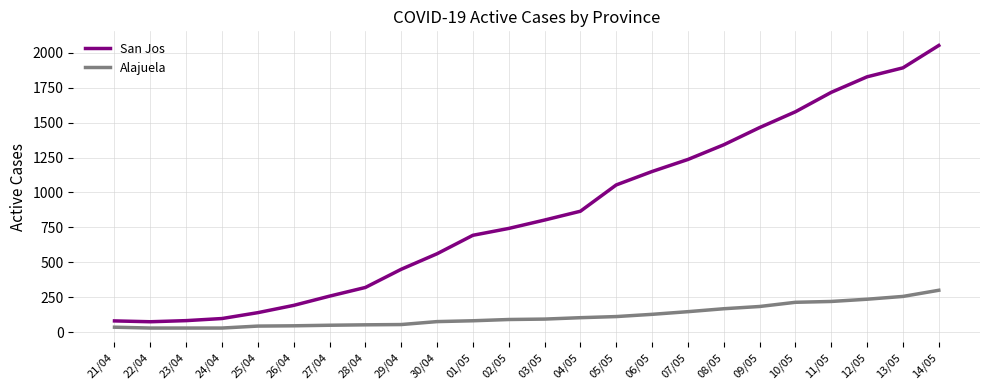

True or false: San Jos and Alajuela cross at least once.

False